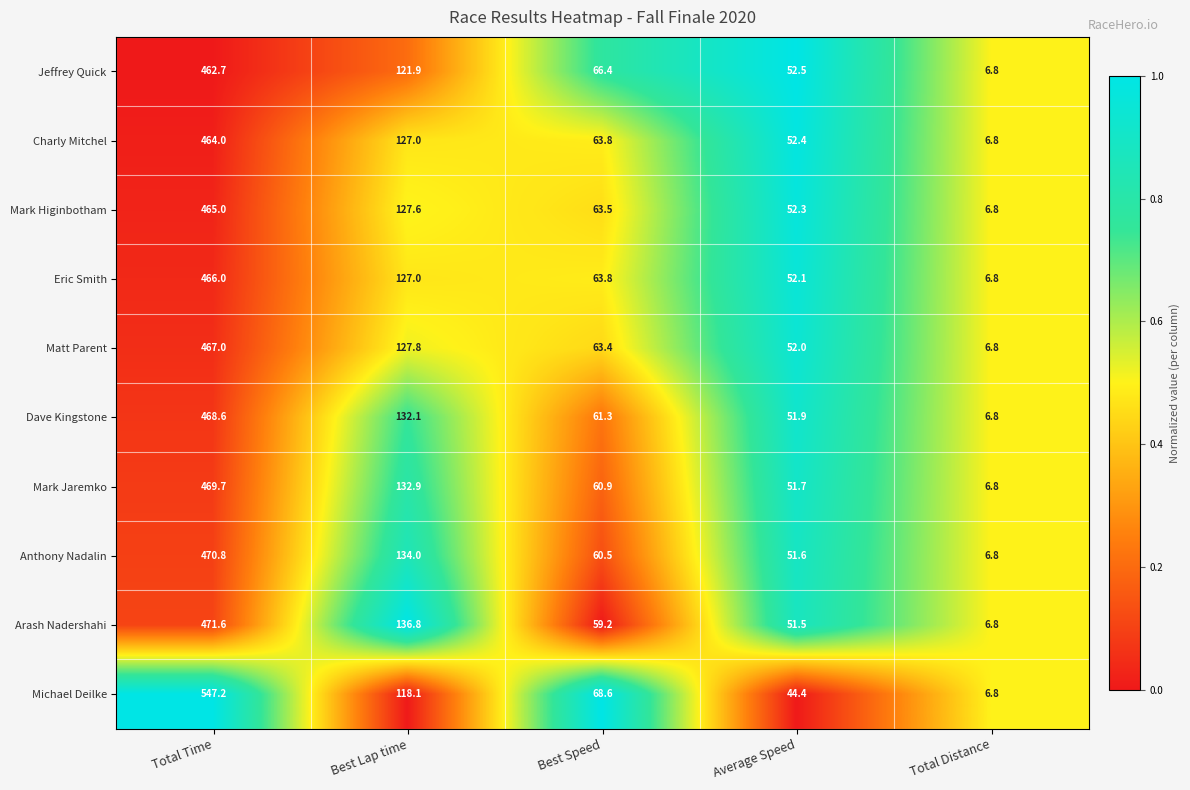

What is the maximum value for Mark Higinbotham?

465.0